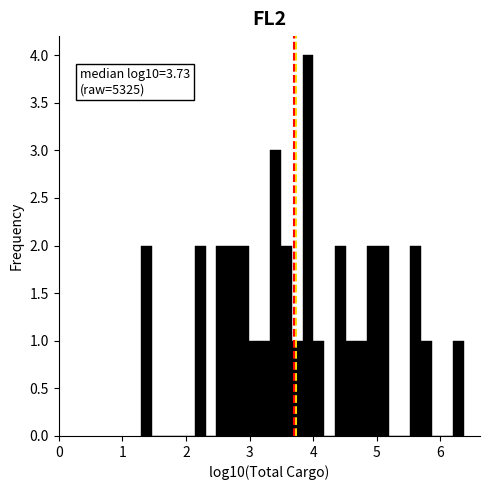

Read against the x-axis, roughly where is the centre of the tallest bar?

3.9